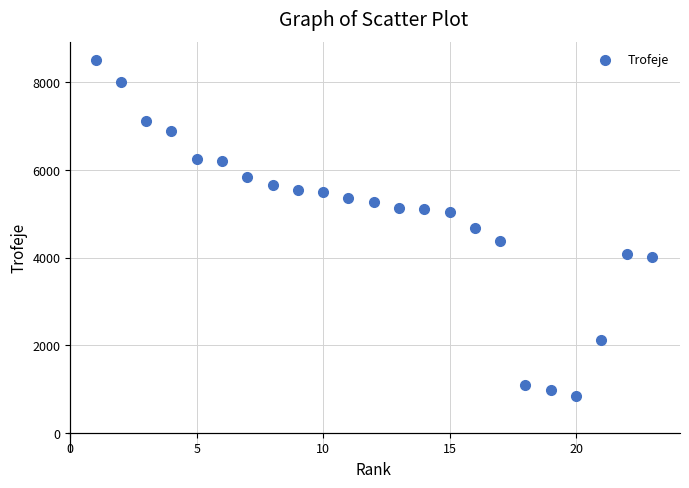

What is the range of X values (max minus min)?

22